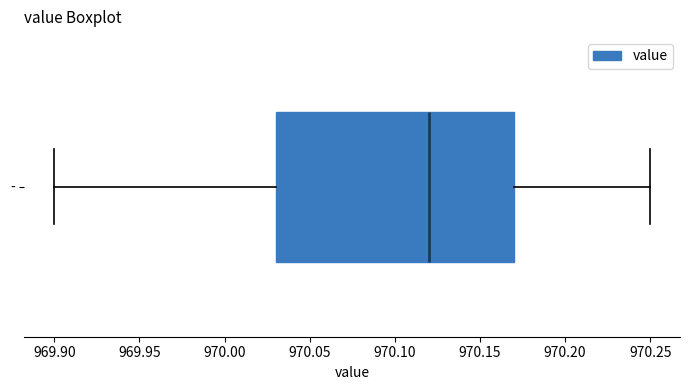

Read this box plot against the x-axis: the position of the median line, the range covered by the box, and the ends of both whiskers. The values are not printed on the chart, so give them approximately, as read against the axis.

median 970.12, box 970.03 to 970.17, whiskers 969.90 to 970.25